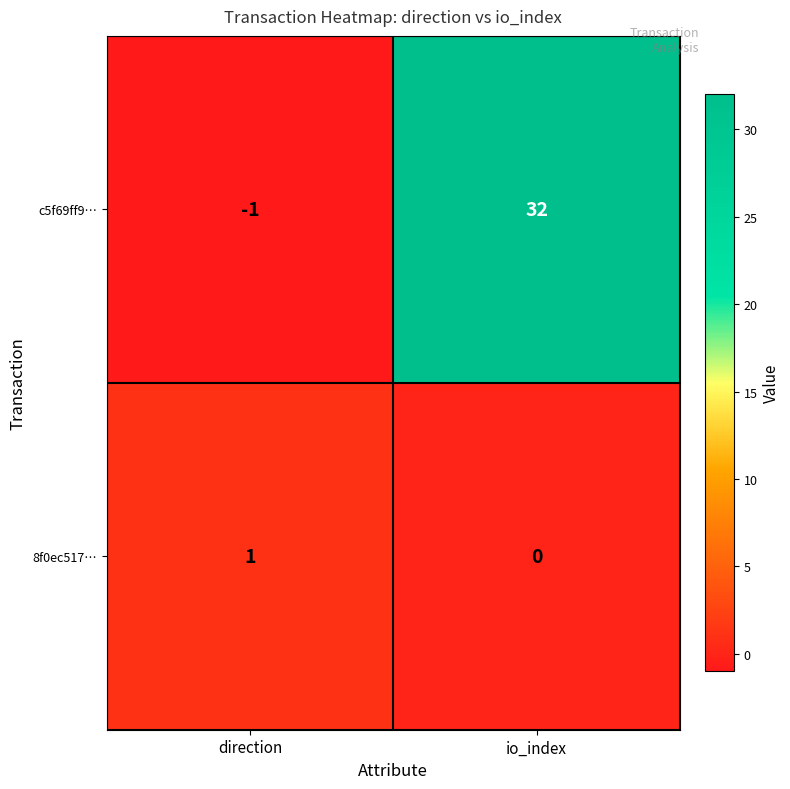

At which category is the sum across all series the highest?

io_index